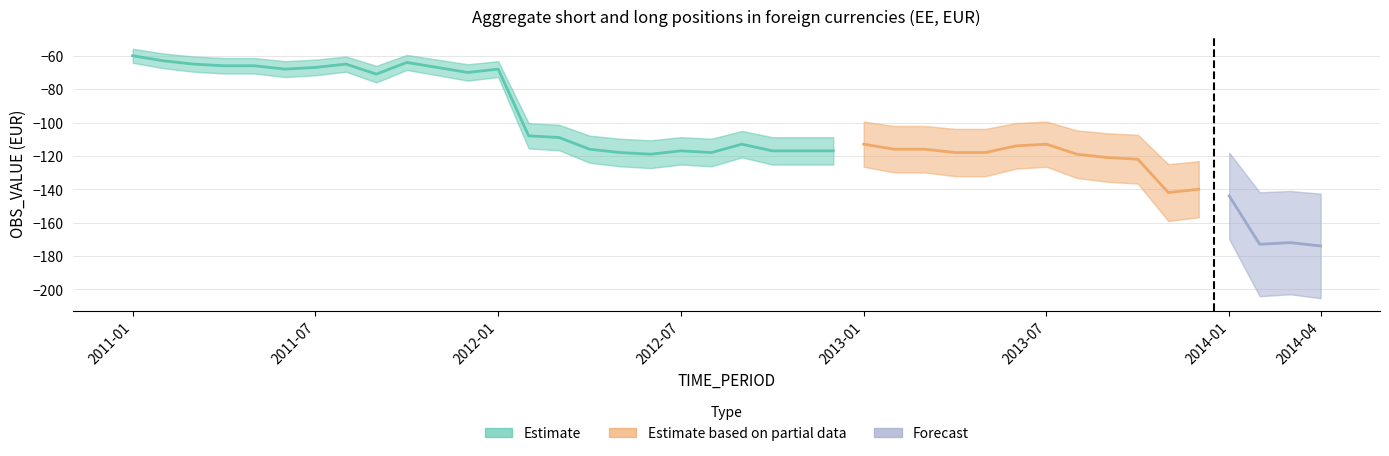

Rank the categories by value from lowest to highest.

2014-04, 2014-02, 2014-03, 2014-01, 2013-11, 2013-12, 2013-10, 2013-09, 2012-06, 2013-08, 2012-05, 2012-08, 2013-04, 2013-05, 2012-07, 2012-10, 2012-11, 2012-12, 2012-04, 2013-02, 2013-03, 2013-06, 2012-09, 2013-01, 2013-07, 2012-03, 2012-02, 2011-09, 2011-12, 2011-06, 2012-01, 2011-07, 2011-11, 2011-04, 2011-05, 2011-03, 2011-08, 2011-10, 2011-02, 2011-01